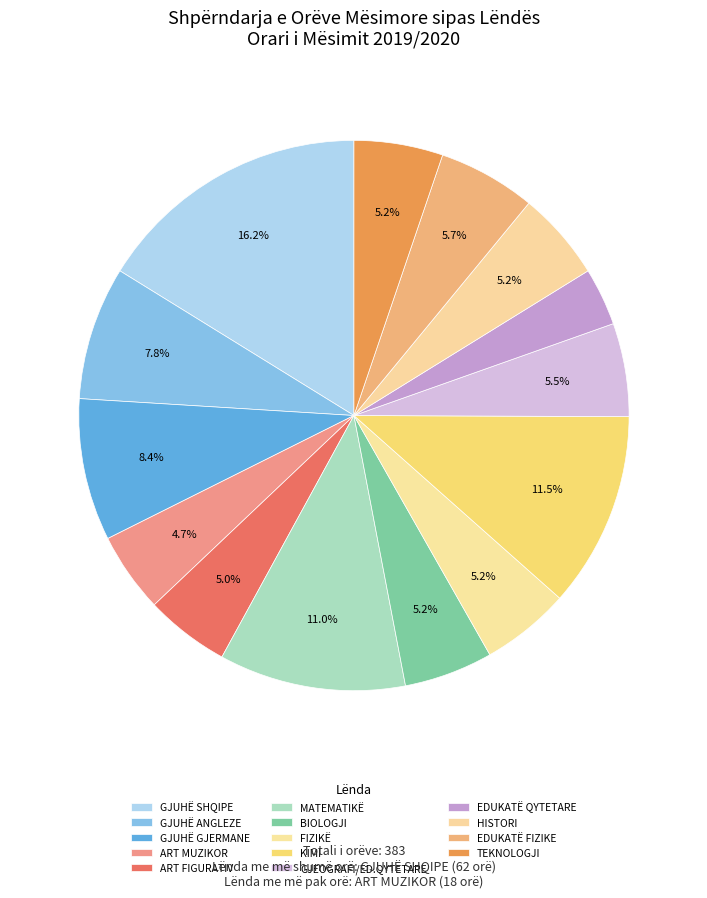

How many segments does this pie chart have?

14